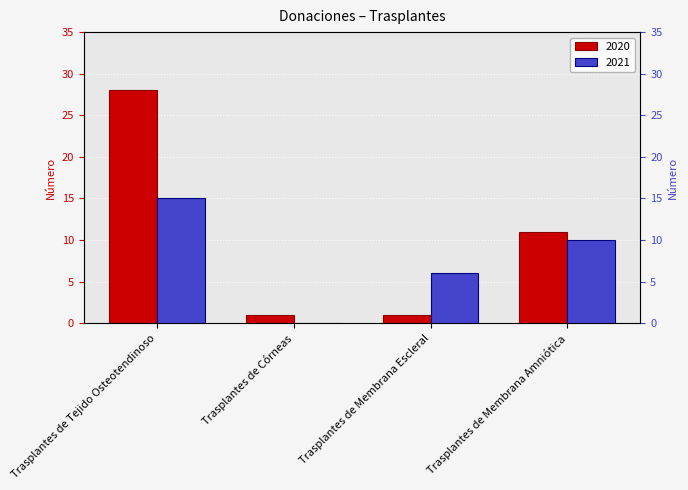

At which label does 2020 first exceed 11?

Trasplantes de Tejido Osteotendinoso